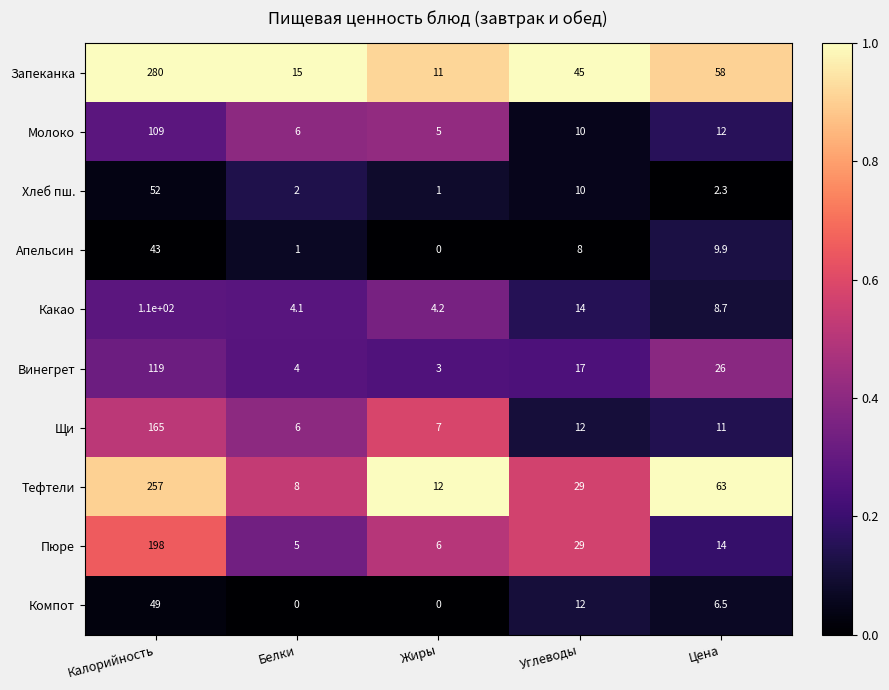

Which series has the largest range (max minus min)?

Запеканка